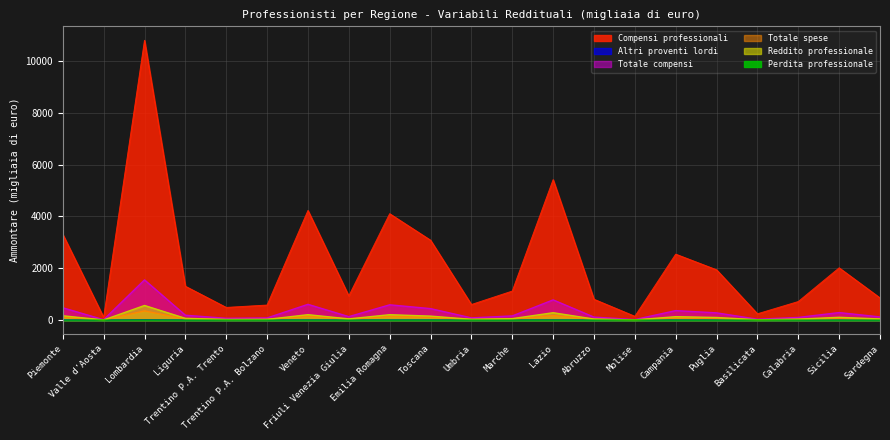

Which category has the lowest value across all series?

Valle d'Aosta